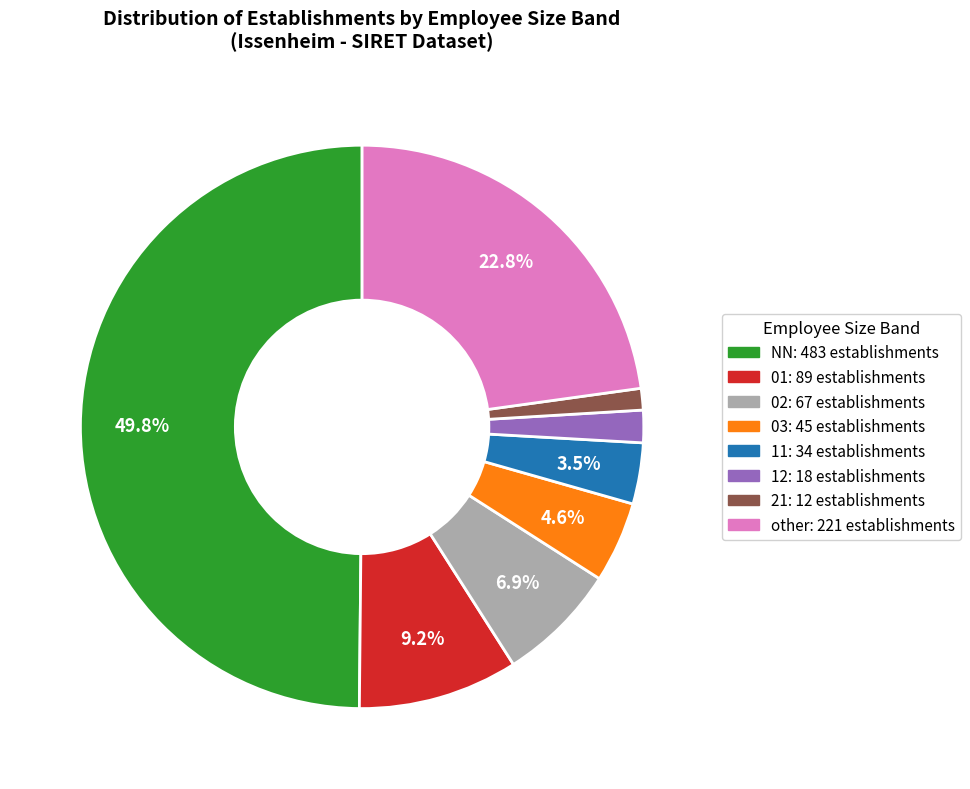

Which category has the biggest portion of the pie?

NN